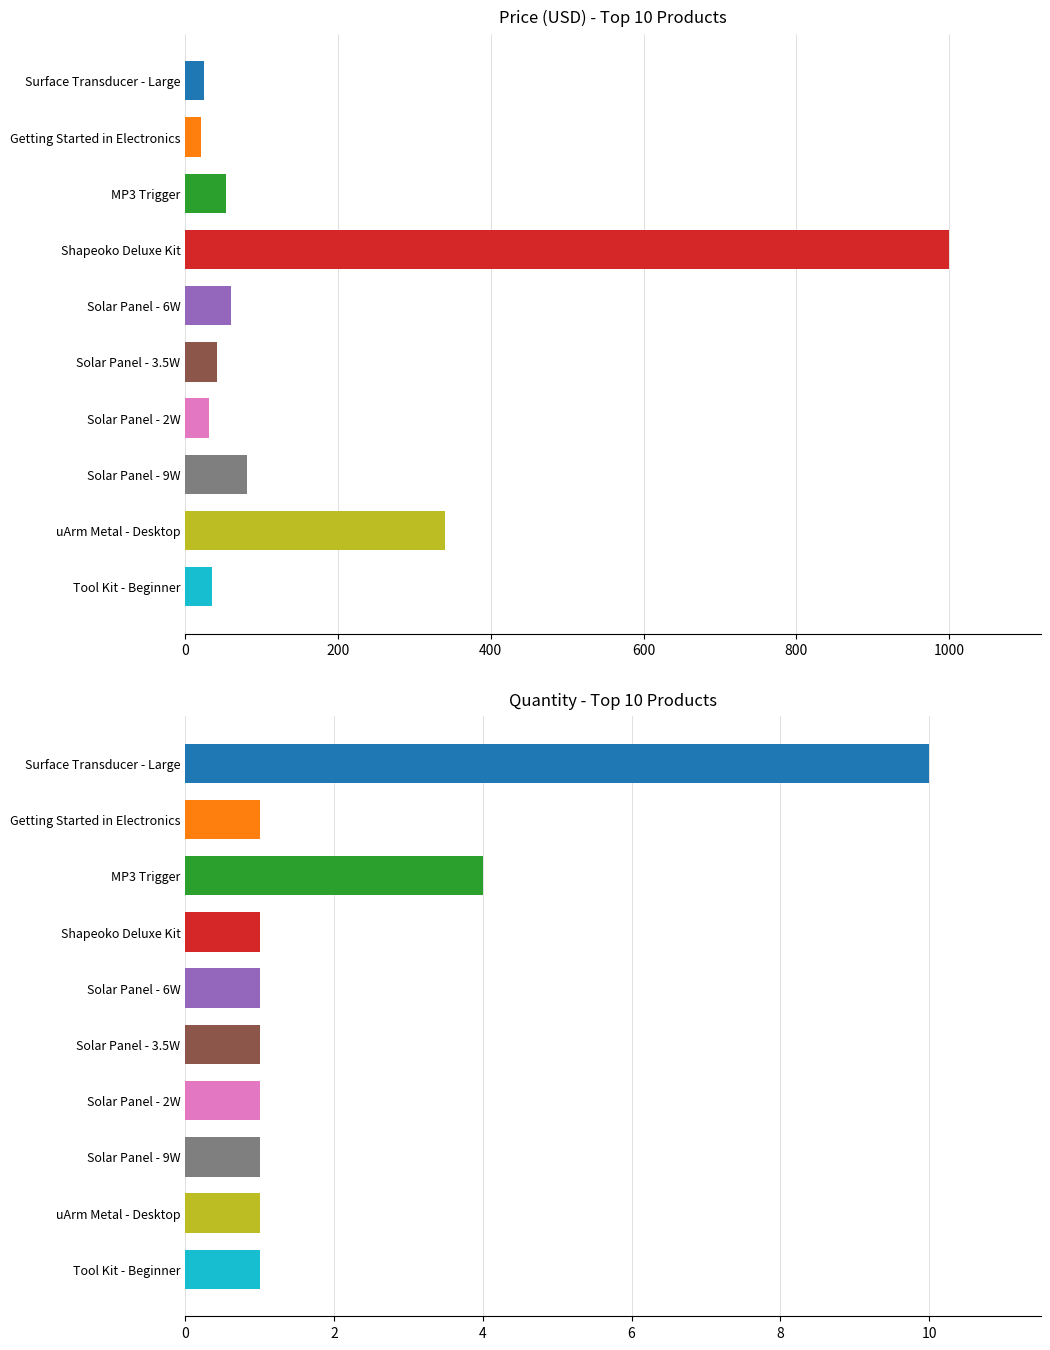

At which label is the value closest to 509?

uArm Metal - Desktop